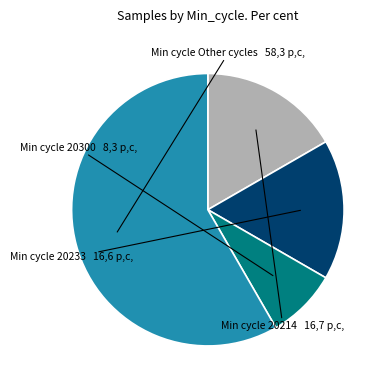

Count the number of slices in the pie.

4